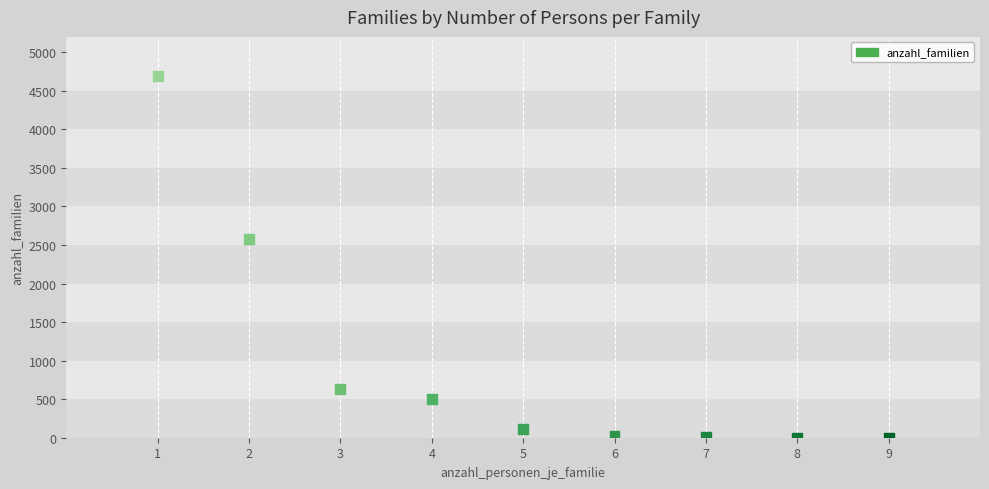

What is the average X value?

5